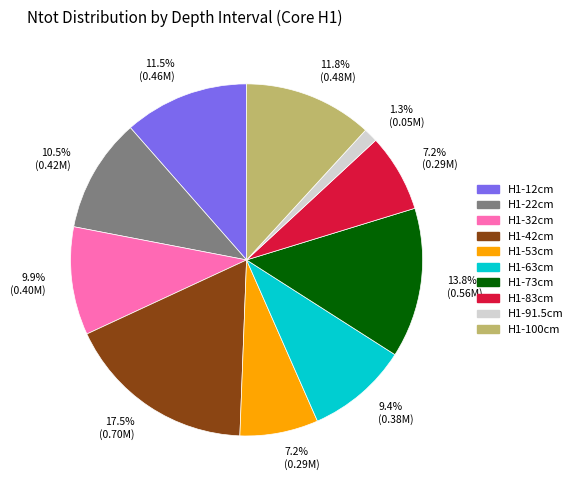

Is there a majority slice in this chart?

No